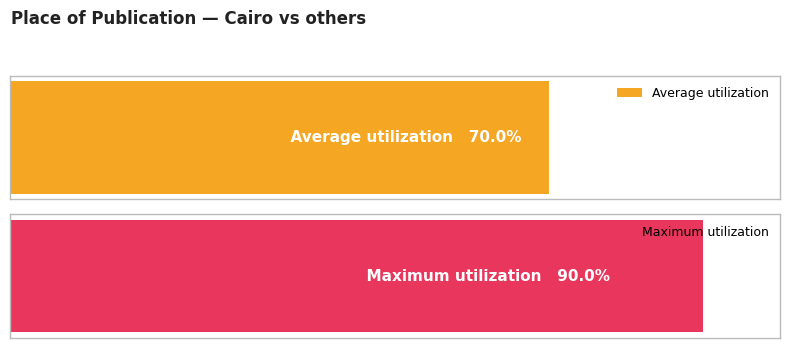

Rank the series by their average value, from highest to lowest.

Maximum utilization, Average utilization